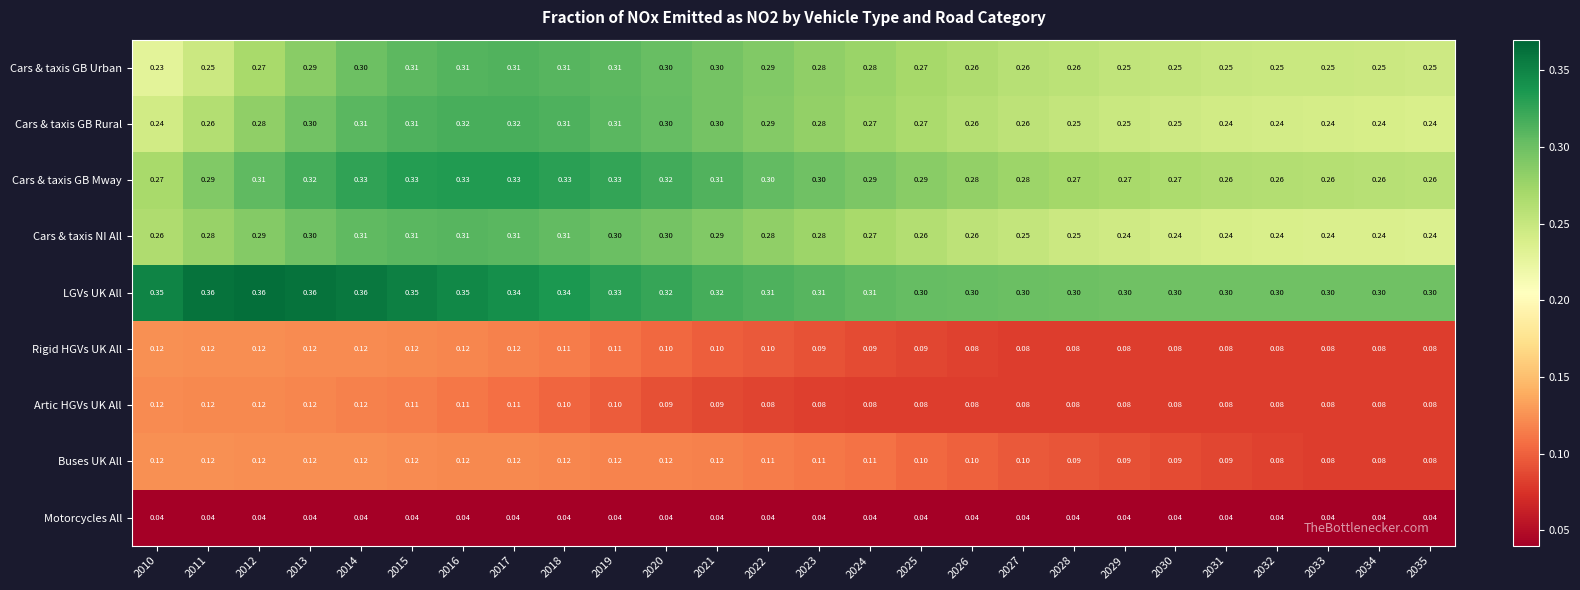

Between 2012 and 2023, which series saw the biggest shift?

LGVs UK All